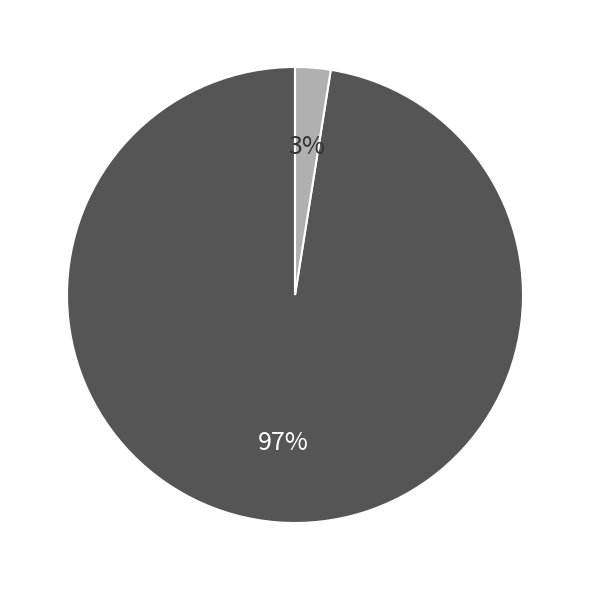

To the nearest percent, what is the average slice percentage?

50%